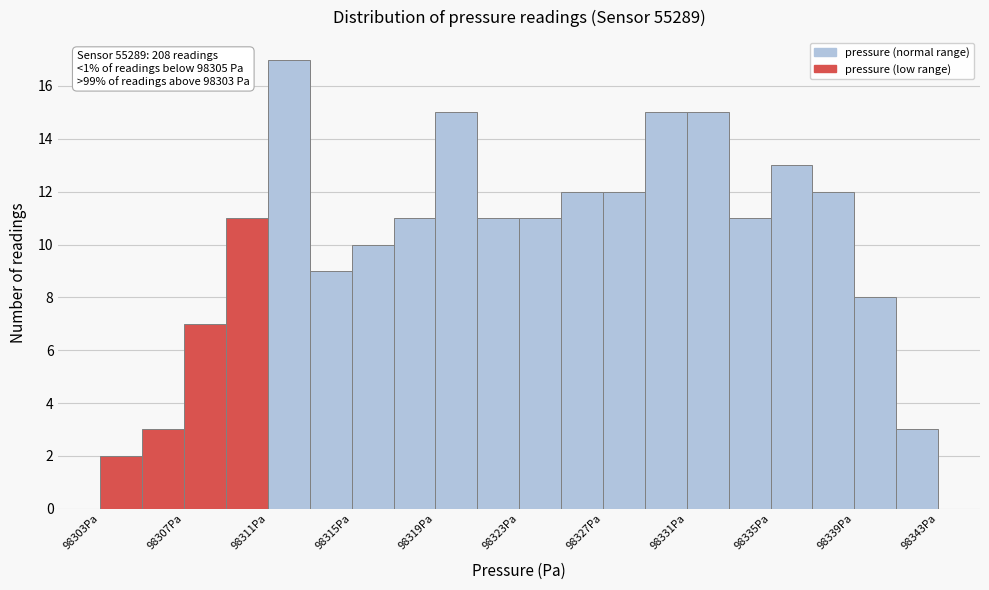

Which range on the x-axis has the tallest bar?

98311 to 98313